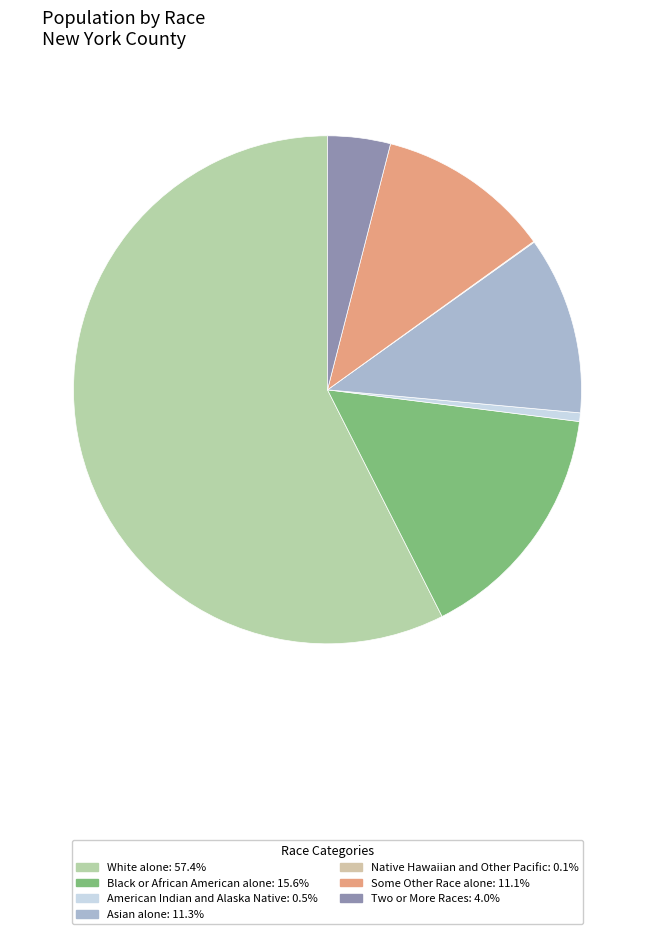

Is the sum of Asian alone and Black or African American alone greater than half?

No